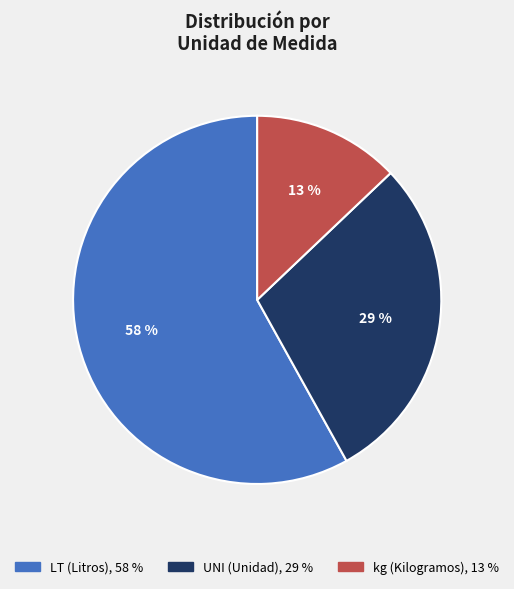

Does any single category account for the majority?

Yes